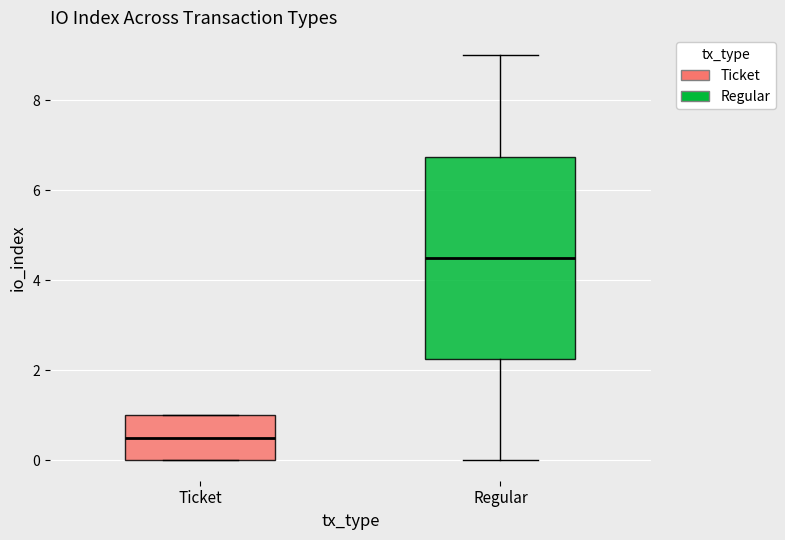

Where does the lower whisker of the box for Regular end on the y-axis? The values are not printed on the chart, so give them approximately, as read against the axis.

0.0